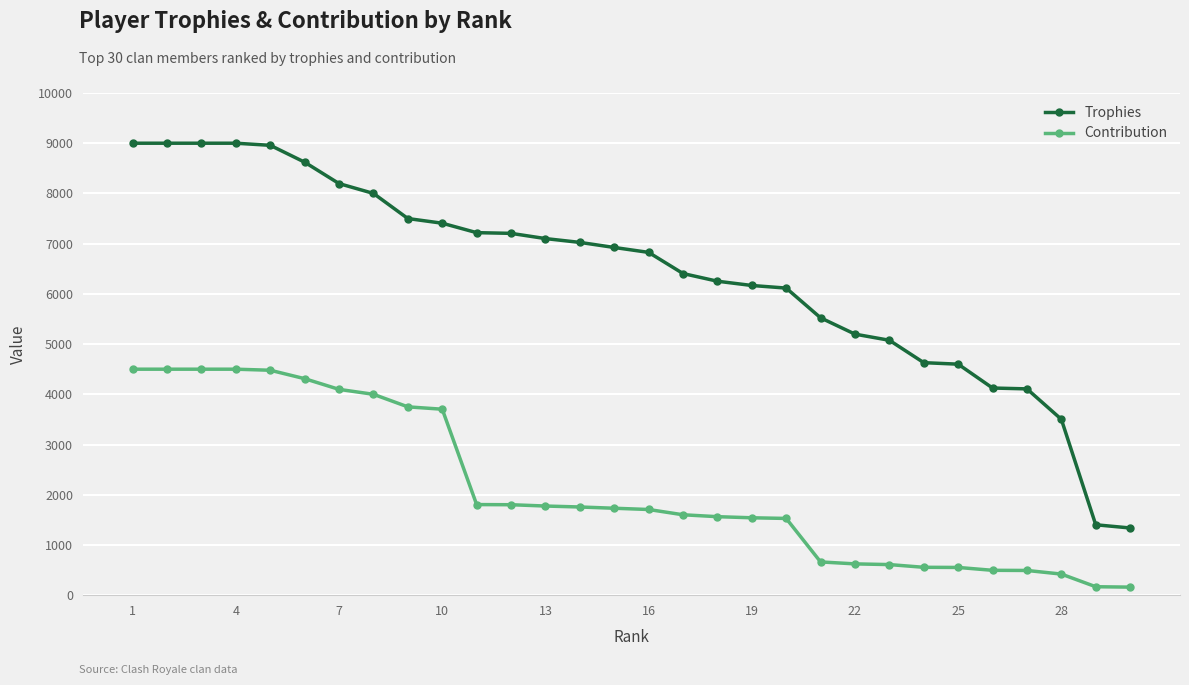

List the series in order of their peak value, highest first.

Trophies, Contribution